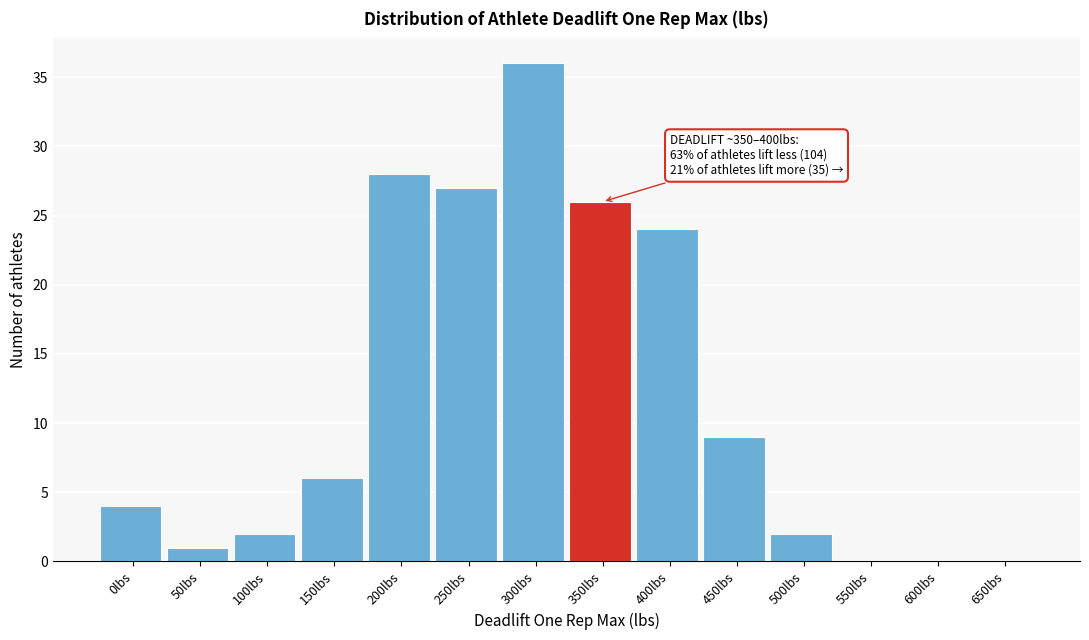

Reading left to right, extract all data points from this chart.

0lbs=4	50lbs=1	100lbs=2	150lbs=6	200lbs=28	250lbs=27	300lbs=36	350lbs=26	400lbs=24	450lbs=9	500lbs=2	550lbs=0	600lbs=0	650lbs=0